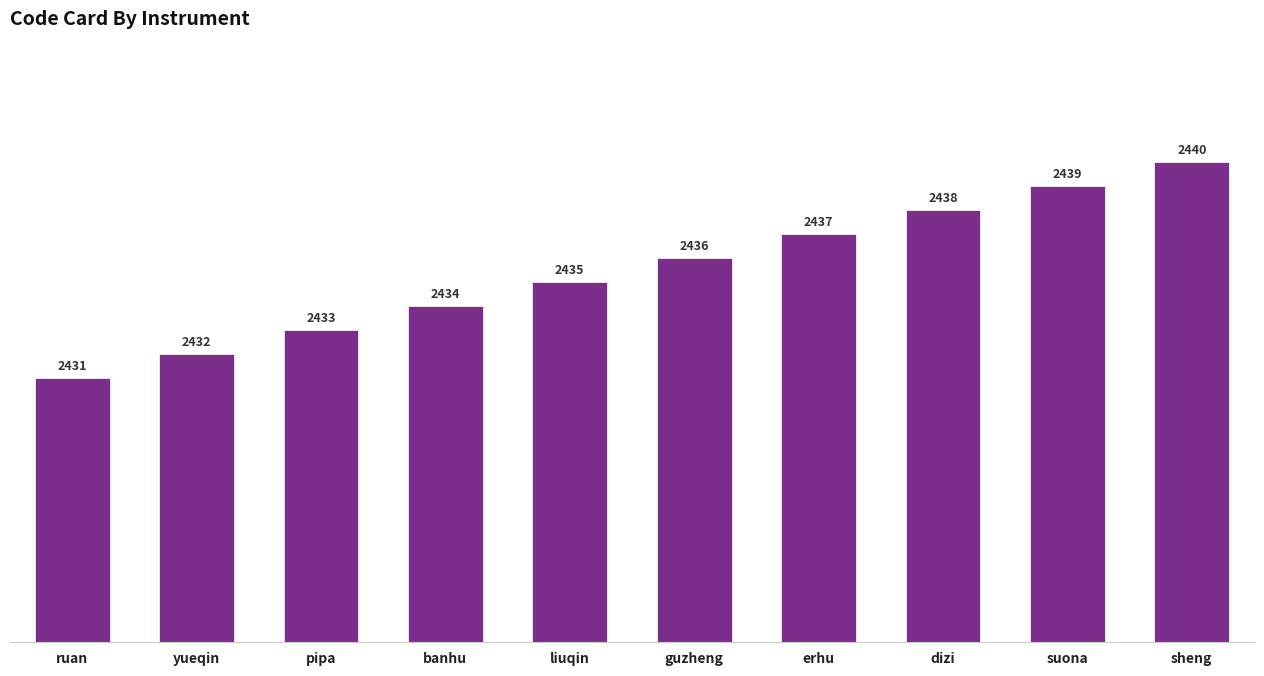

True or false: the data shows 2437 at erhu.

True